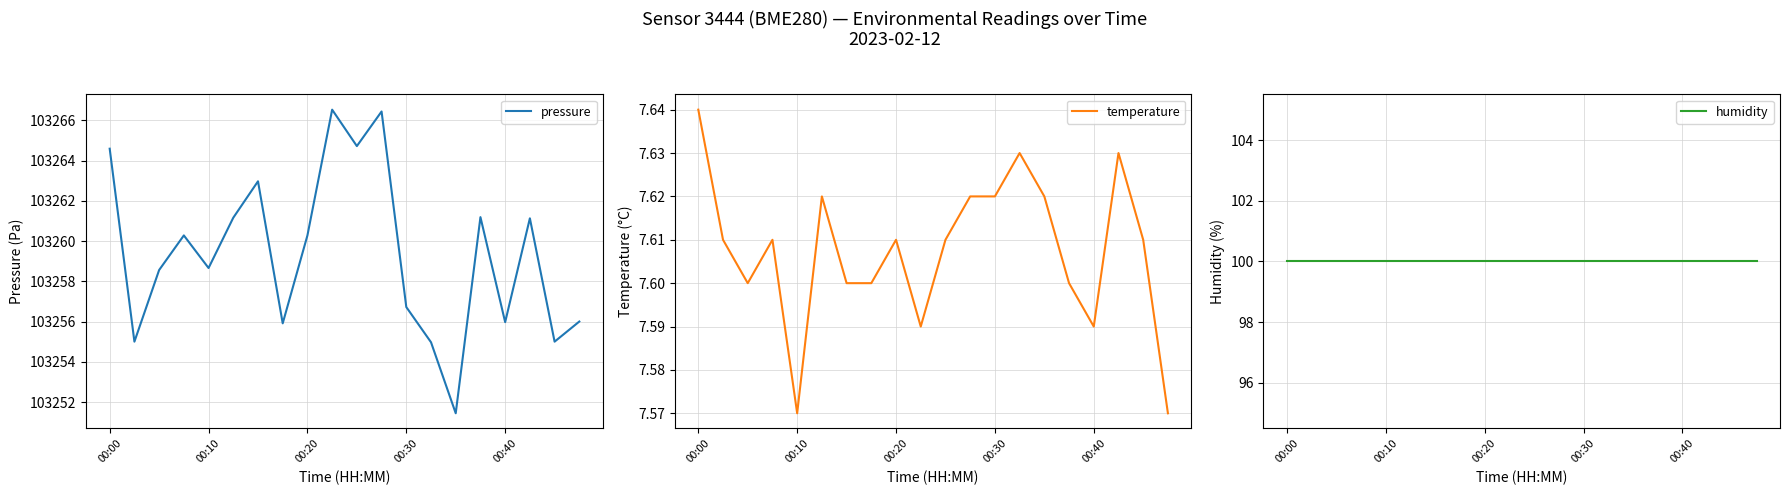

In temperature, how many points are lower than both neighbors (excluding endpoints)?

4